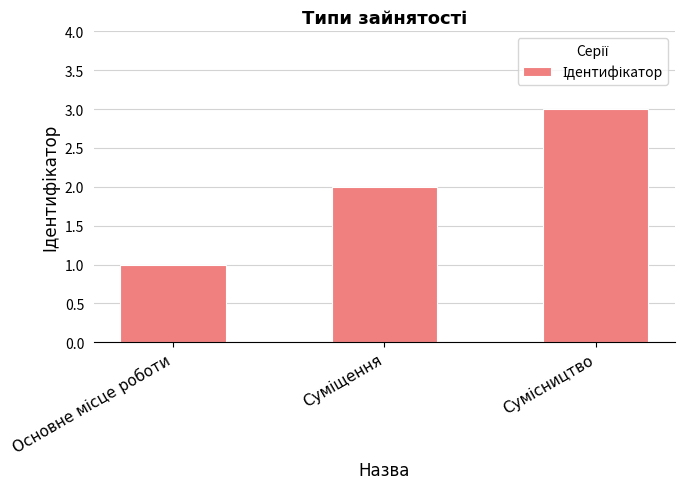

Reading left to right, what are all the values shown in this chart?

1	2	3